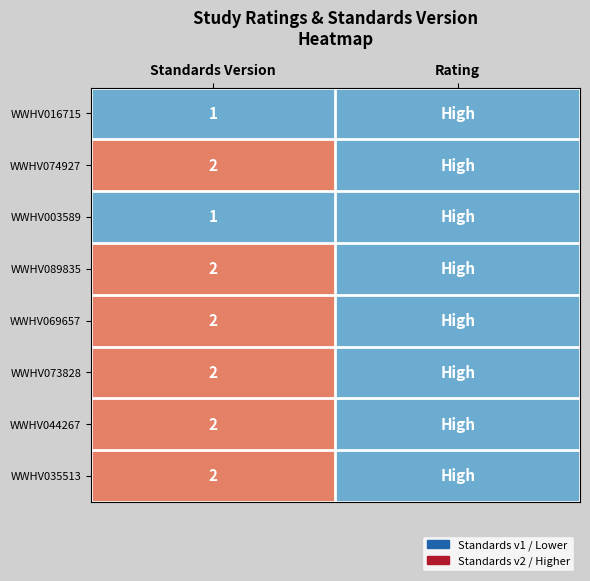

At which category is the sum across all series the highest?

Standards Version